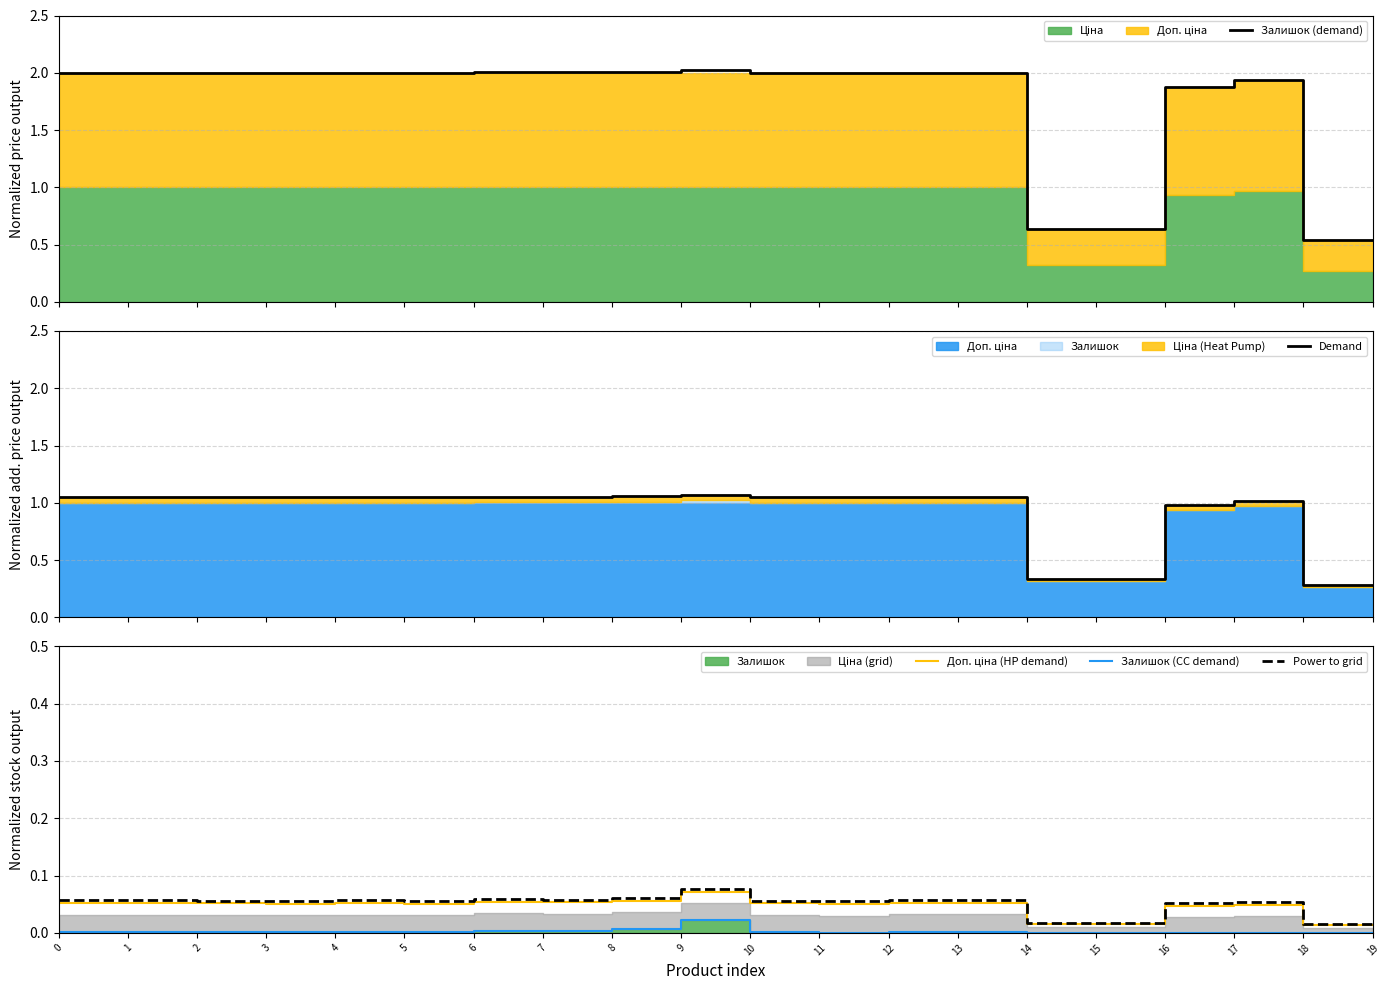

At which category does Залишок (CC demand) reach its first local valley?

3